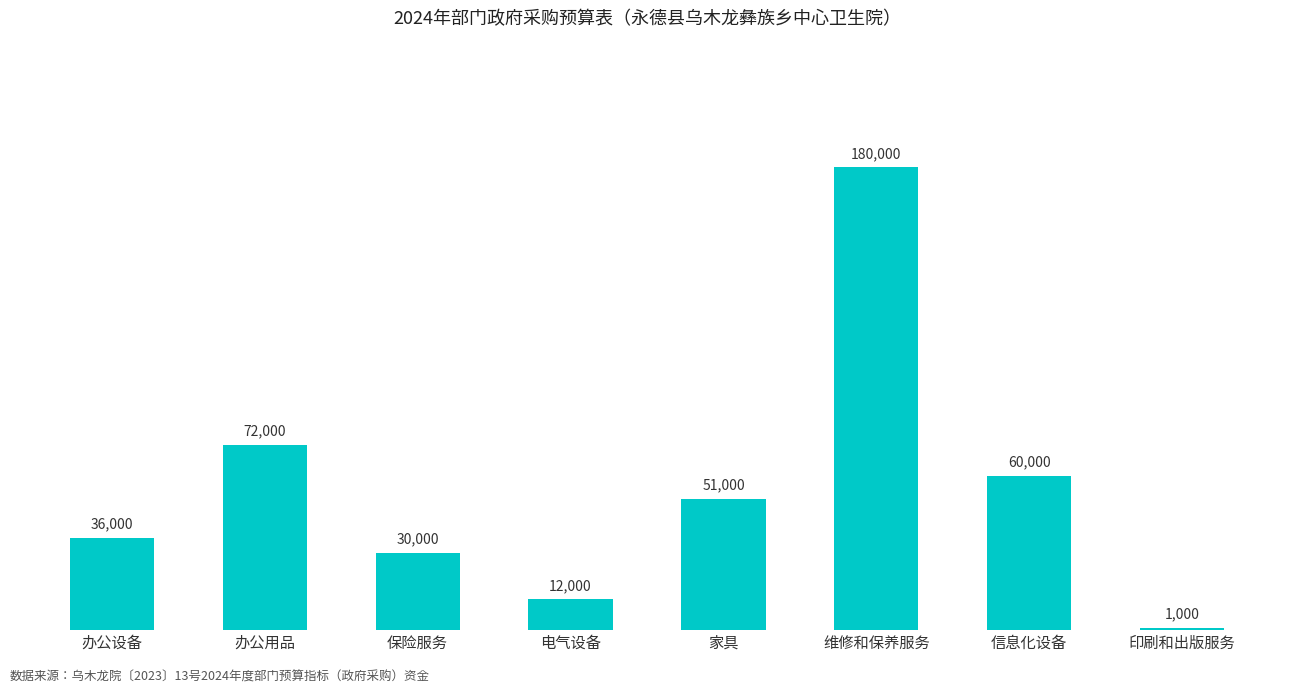

Reading left to right, list all the values displayed in this chart.

办公设备=36000	办公用品=72000	保险服务=30000	电气设备=12000	家具=51000	维修和保养服务=180000	信息化设备=60000	印刷和出版服务=1000